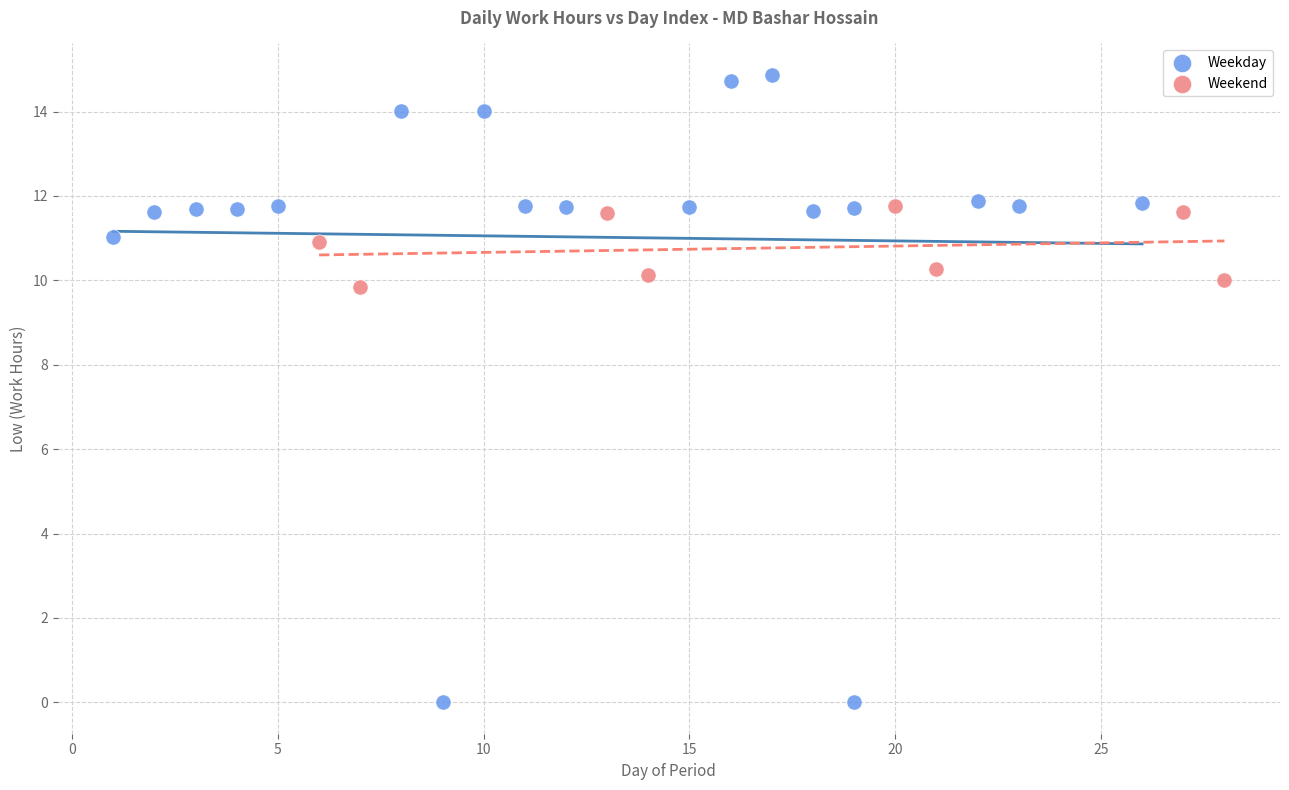

Which series has the largest Y range (max minus min)?

Weekday